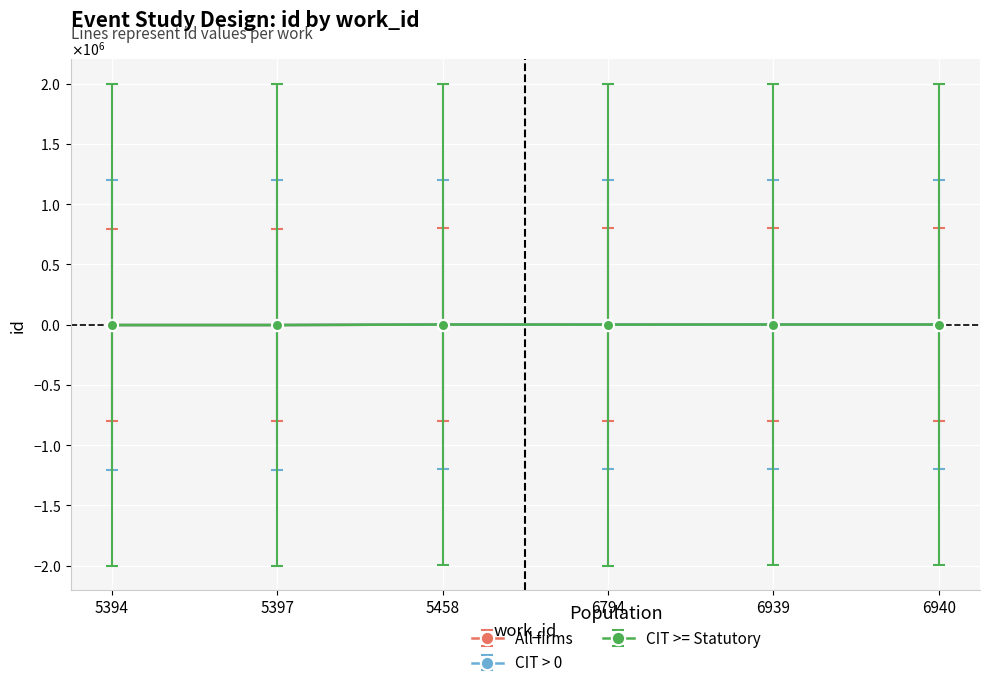

Which series changed the most between 5394 and 5397?

All firms